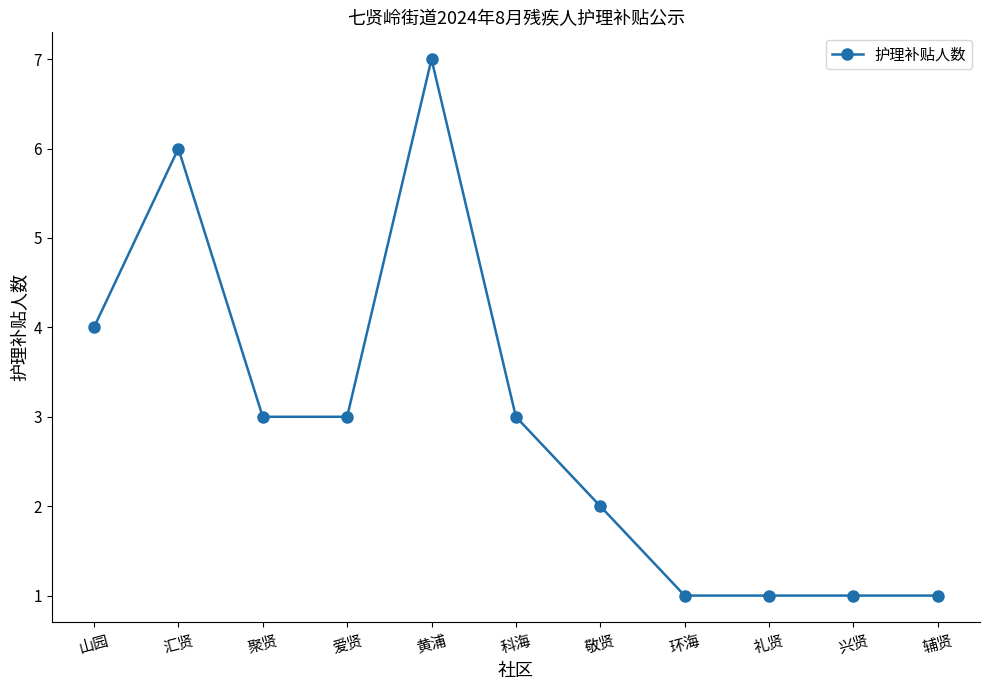

How many data points does each series have?

11